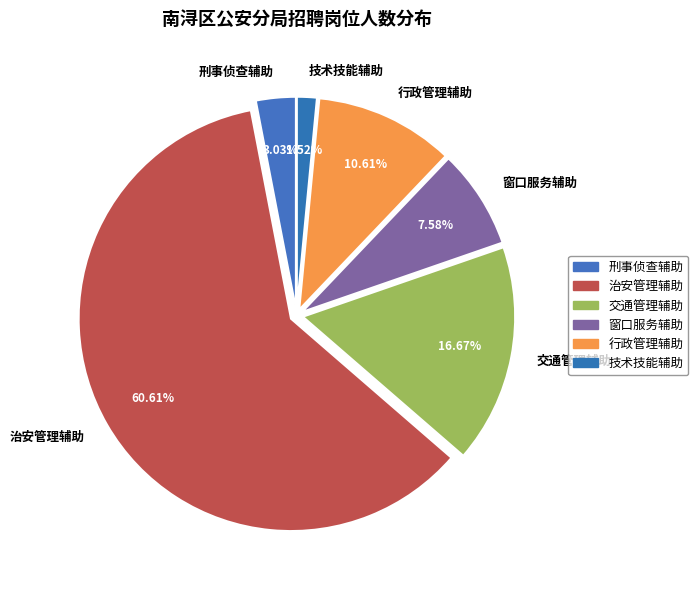

Which category has the smallest portion of the pie?

技术技能辅助